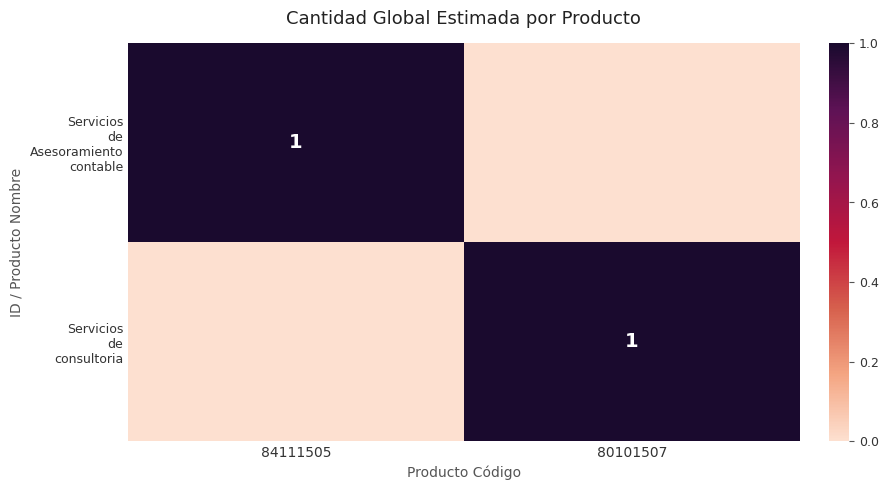

What is the sum of the Servicios de consultoria values at 80101507 and 84111505?

1